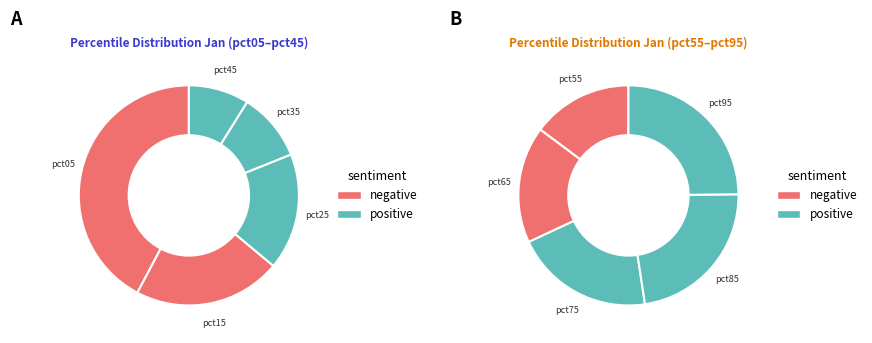

Count the number of slices in the pie.

10